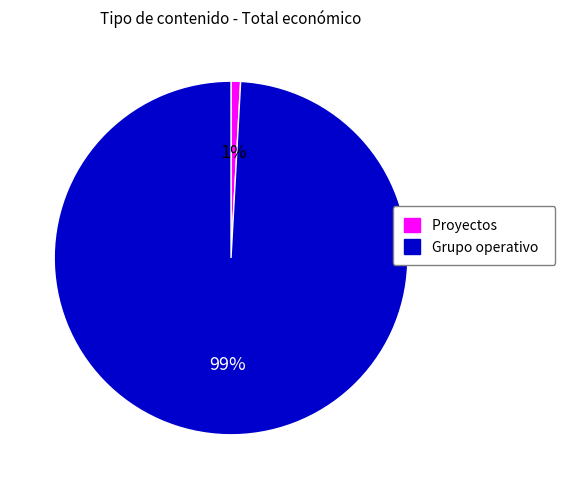

Which has a higher value, Grupo operativo or Proyectos?

Grupo operativo